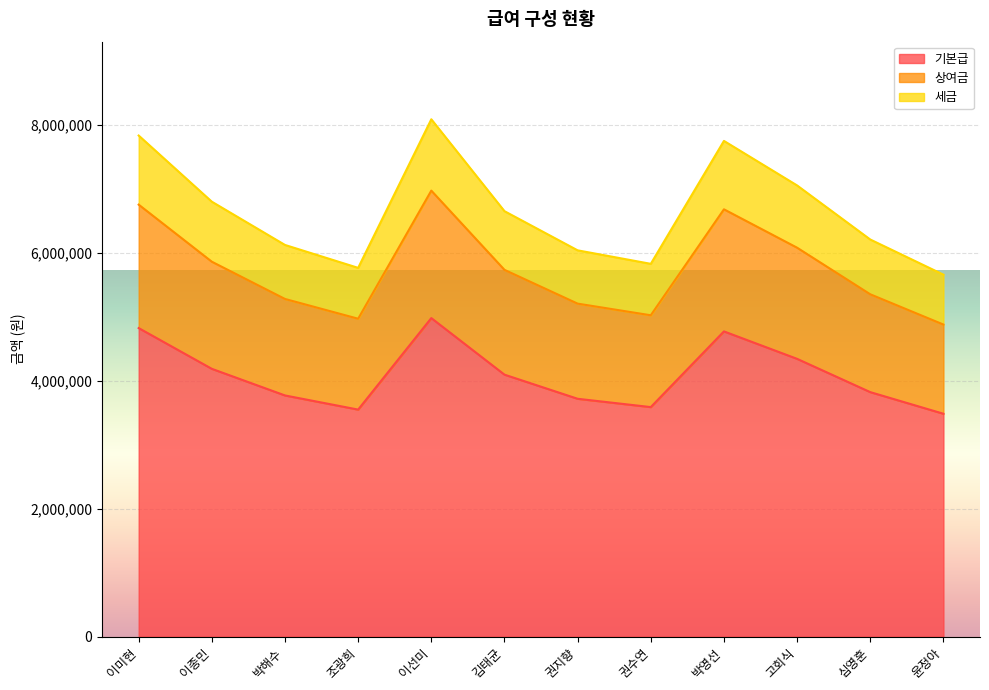

What is the minimum value for 기본급?

3484000